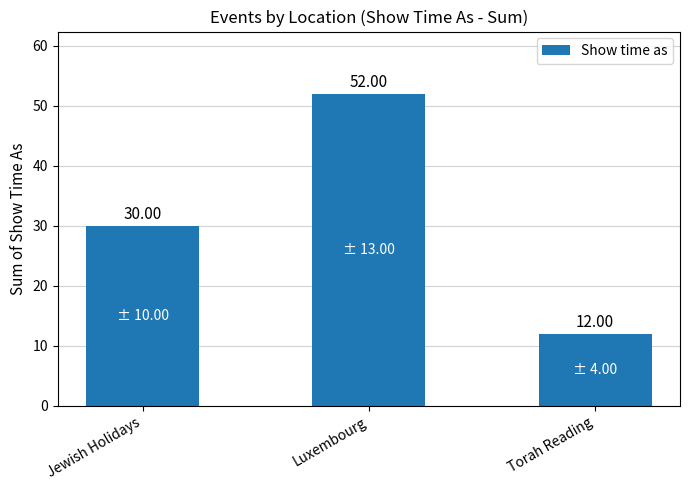

How many bars are there in total?

3